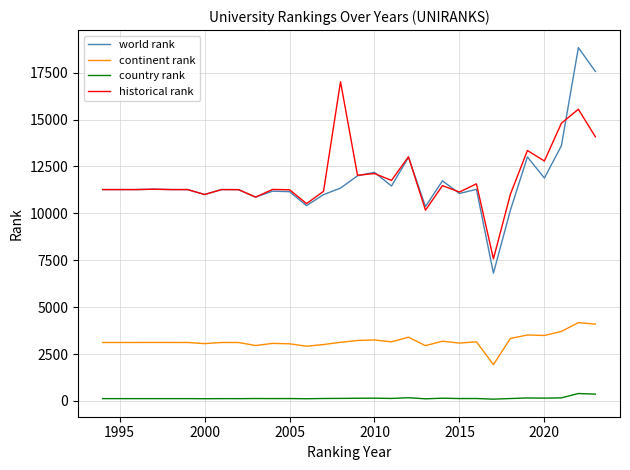

What is the maximum value for world rank?

18832.0